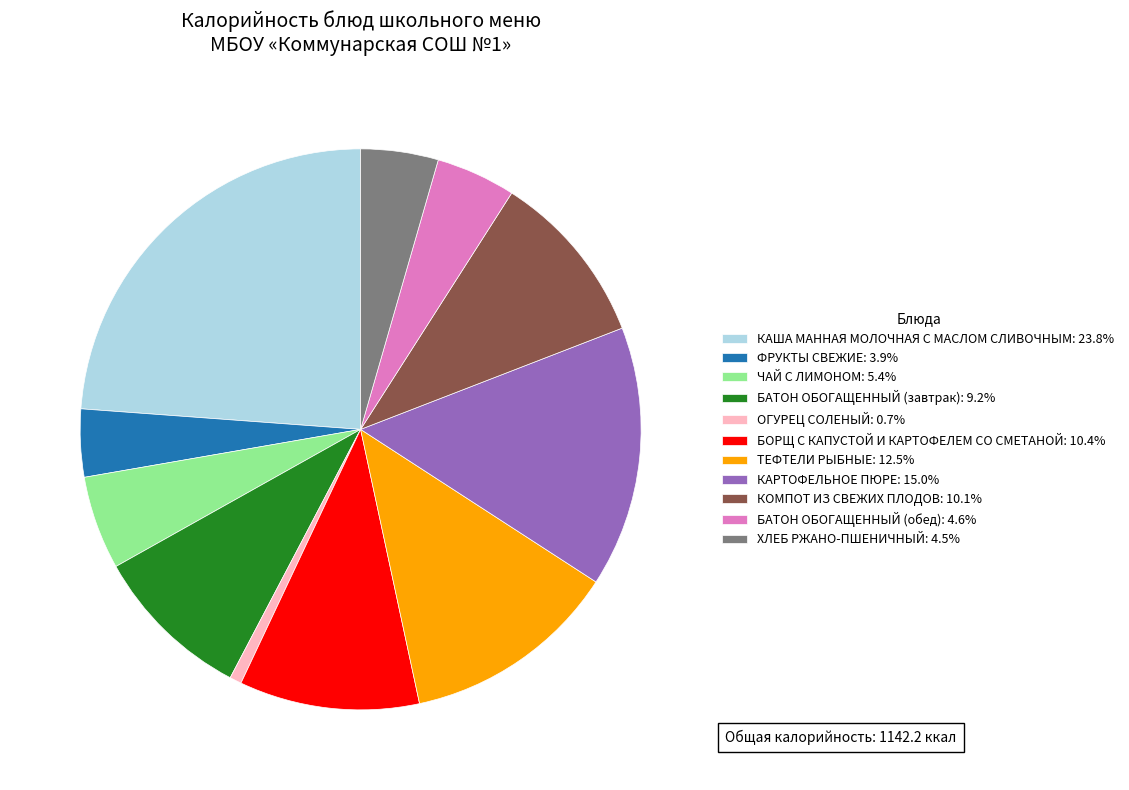

Which category has the smallest portion of the pie?

ОГУРЕЦ СОЛЕНЫЙ